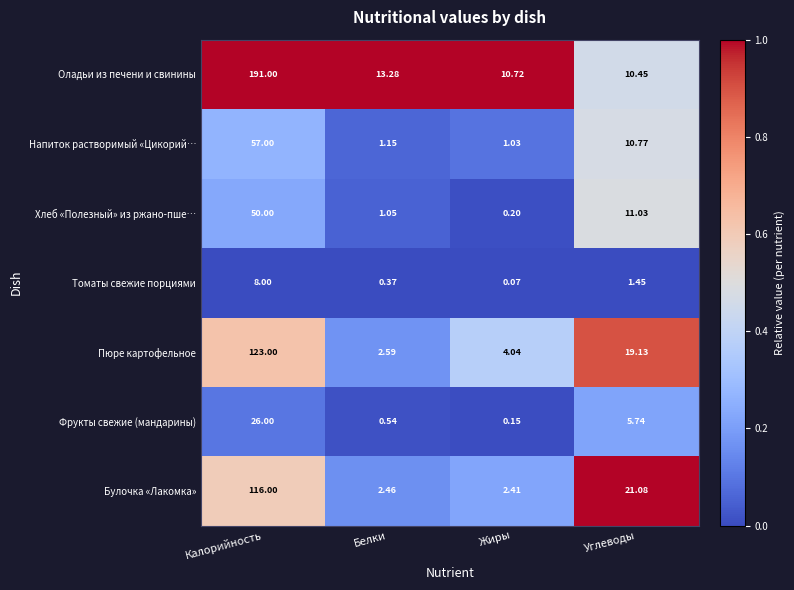

Where is Булочка «Лакомка» nearest to the value 59?

Углеводы